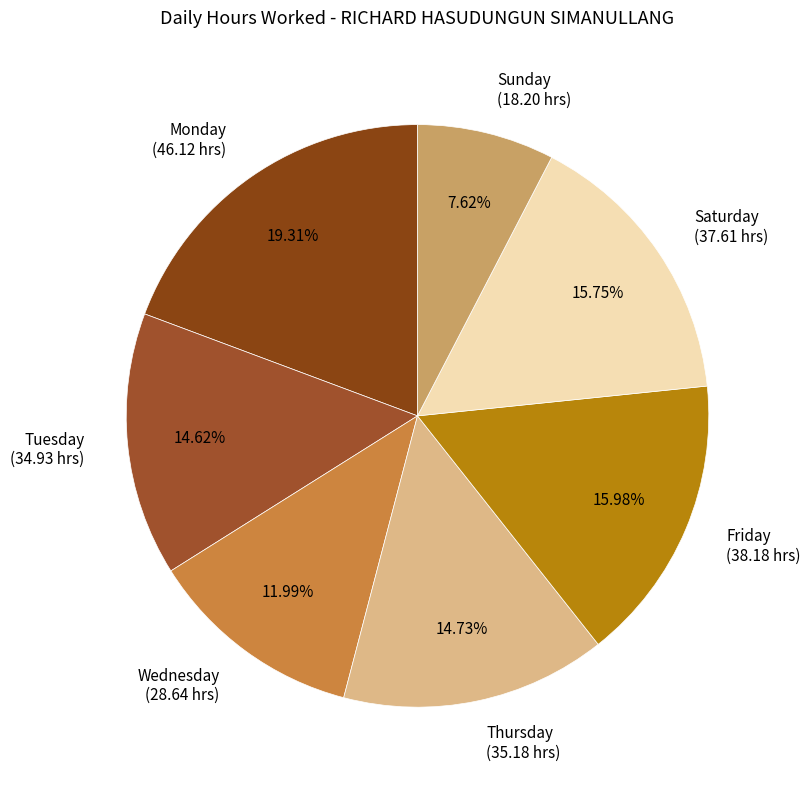

Which has a higher value, Wednesday or Tuesday?

Tuesday